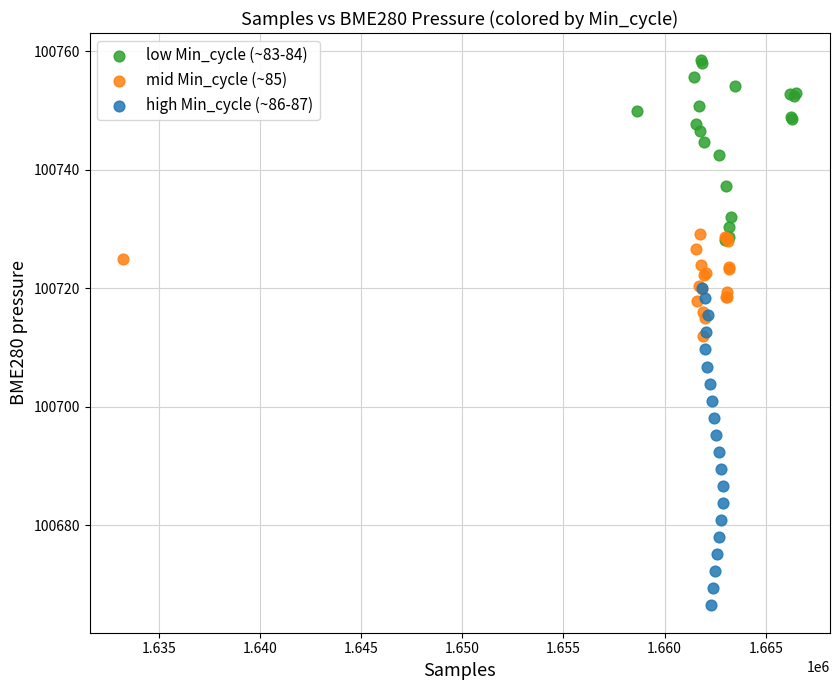

Which series reaches the minimum Y coordinate?

high Min_cycle (~86-87)